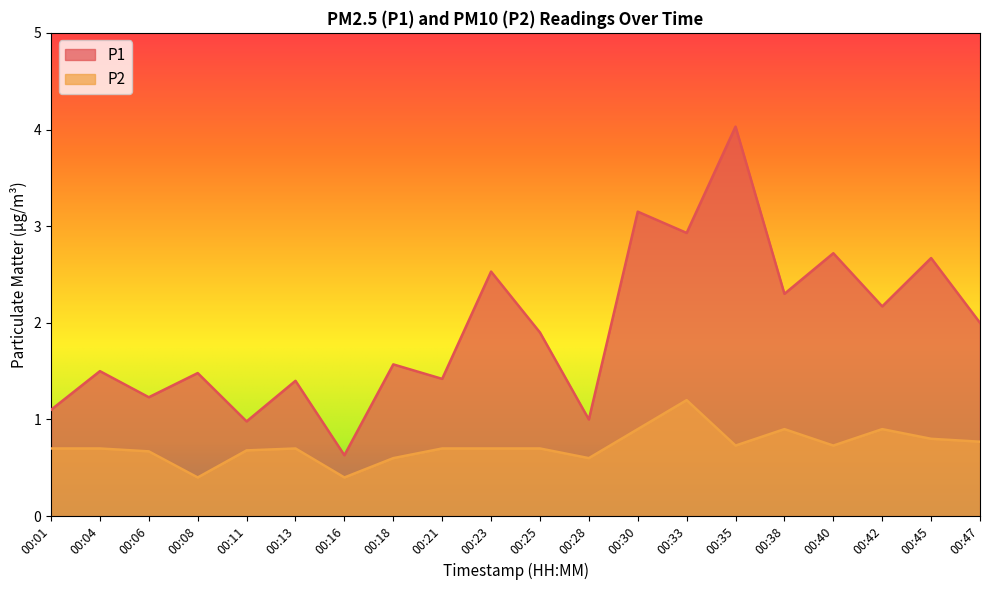

Which has a higher value, 00:38 or 00:30?

00:30